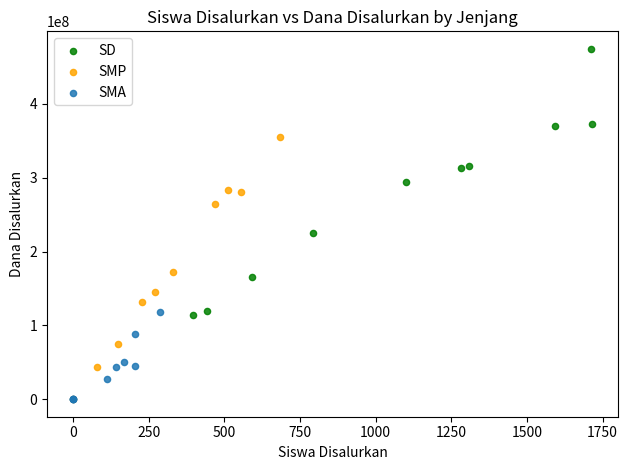

Which series has the widest spread of Y values?

SD